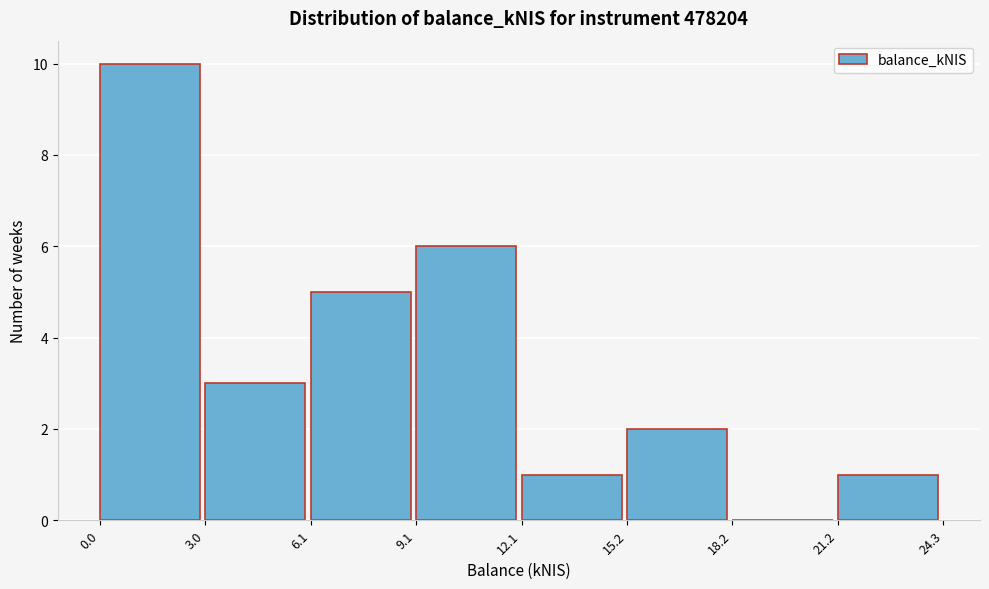

Over which range of the x-axis is the bar tallest?

0.0 to 3.0